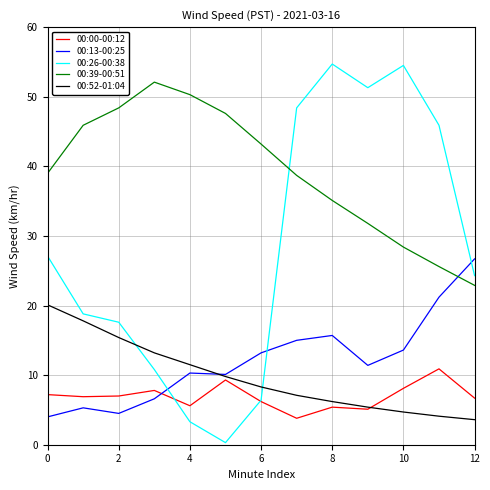

True or false: 00:13-00:25 and 00:39-00:51 intersect in this chart.

True